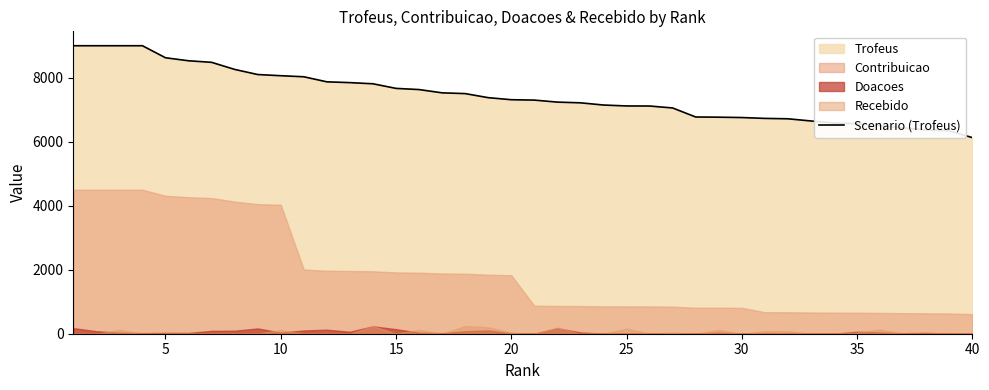

What is the minimum value for Scenario (Trofeus)?

6129